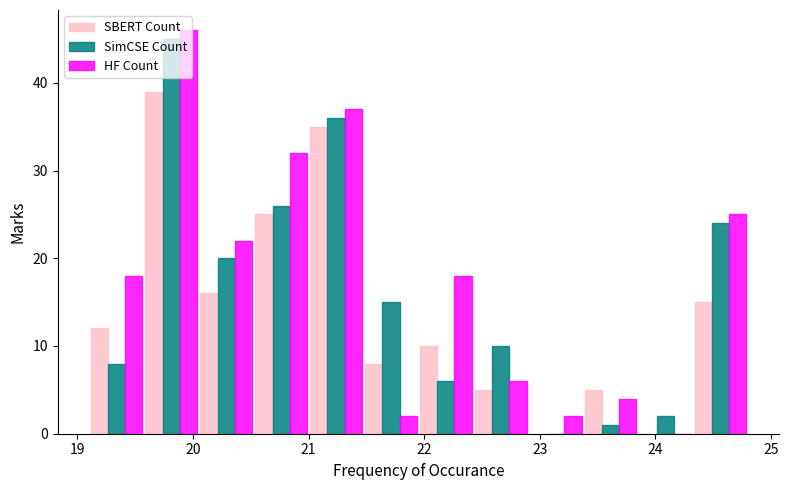

Reading left to right, transcribe this chart: for each range on the x-axis, give the height of each series' bar. Neither the bar edges nor the heights are printed on the chart, so give them approximately, as read against the axes.

19.1 to 19.6: SBERT Count=12	SimCSE Count=8	HF Count=18
19.6 to 20.1: SBERT Count=39	SimCSE Count=45	HF Count=46
20.1 to 20.5: SBERT Count=16	SimCSE Count=20	HF Count=22
20.5 to 21.0: SBERT Count=25	SimCSE Count=26	HF Count=32
21.0 to 21.5: SBERT Count=35	SimCSE Count=36	HF Count=37
21.5 to 22.0: SBERT Count=8	SimCSE Count=15	HF Count=2
22.0 to 22.4: SBERT Count=10	SimCSE Count=6	HF Count=18
22.4 to 22.9: SBERT Count=5	SimCSE Count=10	HF Count=6
22.9 to 23.4: SBERT Count=0	SimCSE Count=0	HF Count=2
23.4 to 23.9: SBERT Count=5	SimCSE Count=1	HF Count=4
23.9 to 24.3: SBERT Count=0	SimCSE Count=2	HF Count=0
24.3 to 24.8: SBERT Count=15	SimCSE Count=24	HF Count=25